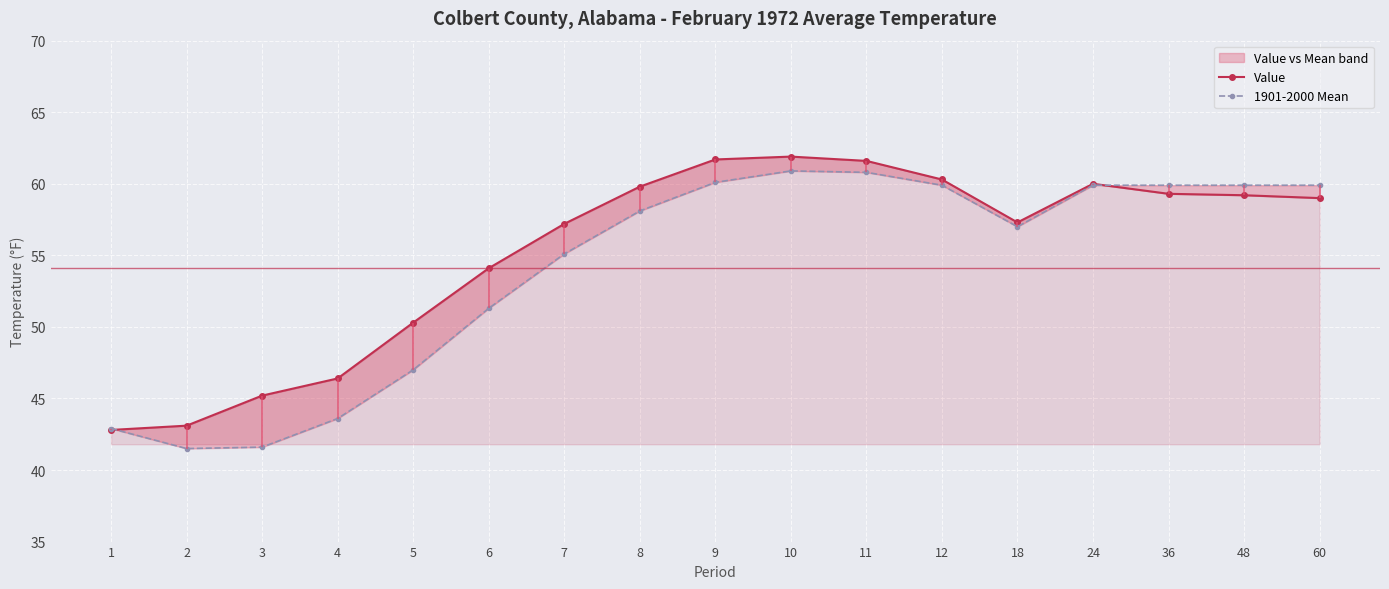

After their last crossing, which series has the higher values: 1901-2000 Mean or Value?

1901-2000 Mean